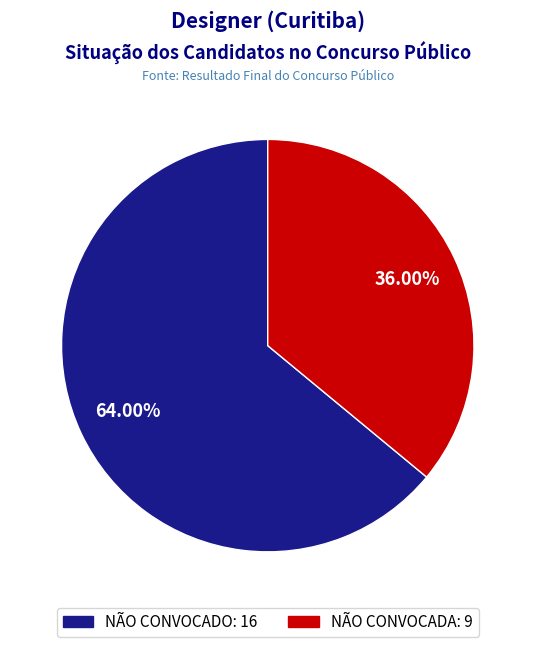

To the nearest percent, what is the combined percentage of NÃO CONVOCADA and NÃO CONVOCADO?

100%